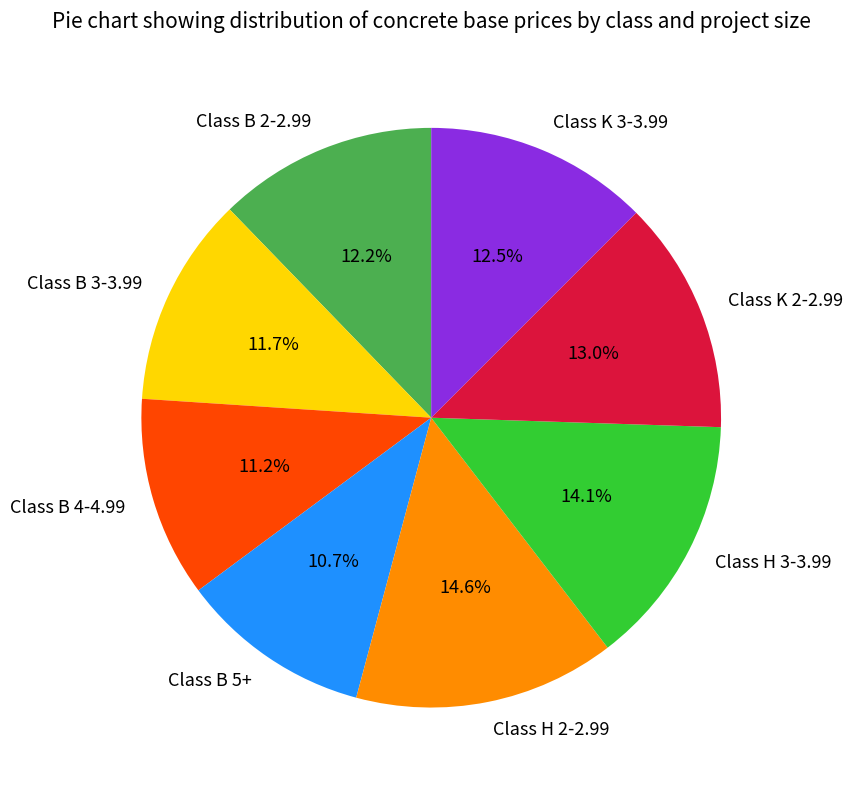

To the nearest percent, what is the difference between the largest and smallest slice percentages?

4%